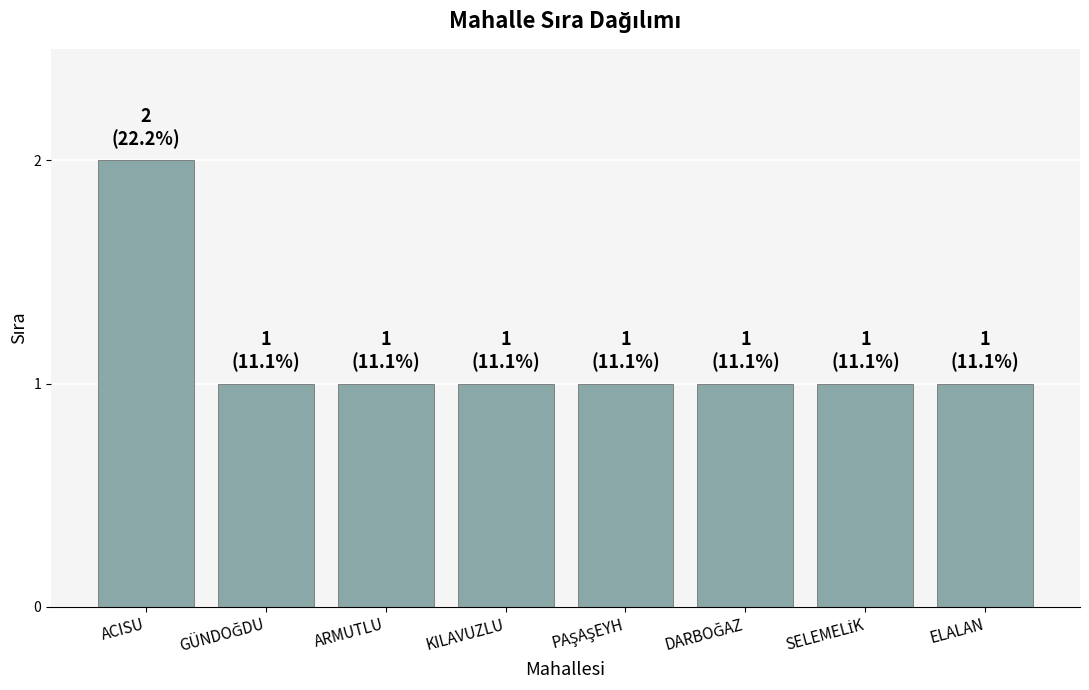

What is the ratio of the value at ARMUTLU to the value at KILAVUZLU?

1.0